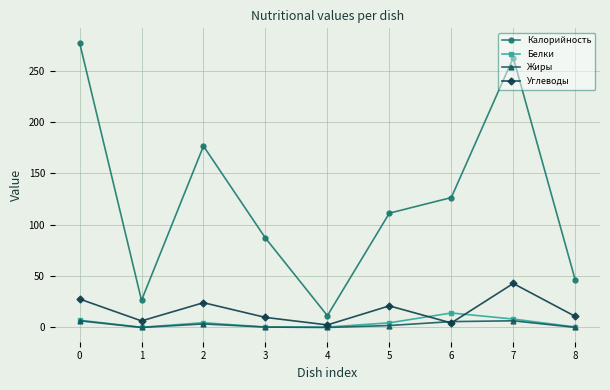

What is the maximum value for Калорийность?

277.2